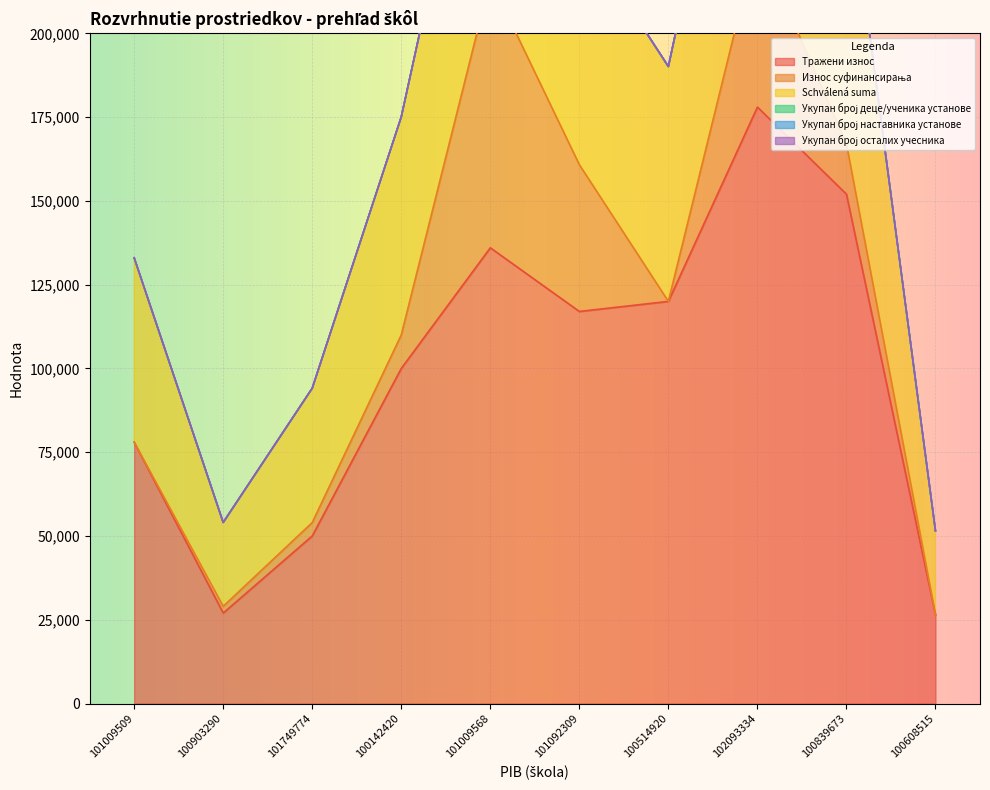

True or false: Тражени износ and Schválená suma cross at least once.

False